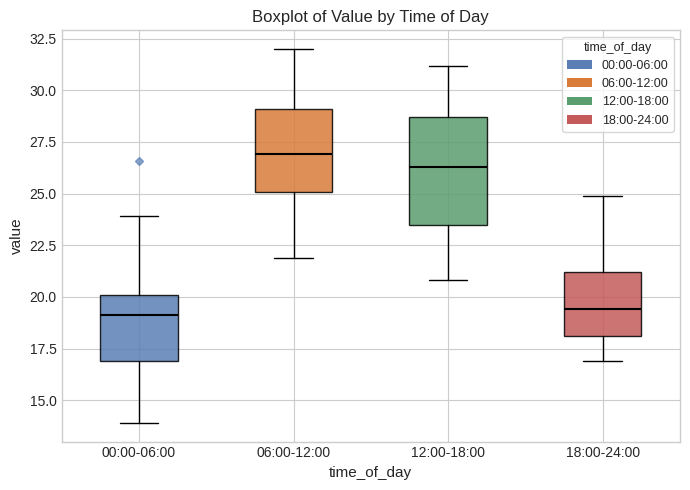

Reading left to right, read every box against the y-axis: the position of its median line, the range the box covers, and the ends of its whiskers. The values are not printed on the chart, so give them approximately, as read against the axis.

00:00-06:00: median 19.0, box 17.0 to 20.0, whiskers 14.0 to 24.0
06:00-12:00: median 27.0, box 25.0 to 29.0, whiskers 22.0 to 32.0
12:00-18:00: median 26.5, box 23.5 to 28.5, whiskers 21.0 to 31.0
18:00-24:00: median 19.5, box 18.0 to 21.0, whiskers 17.0 to 25.0